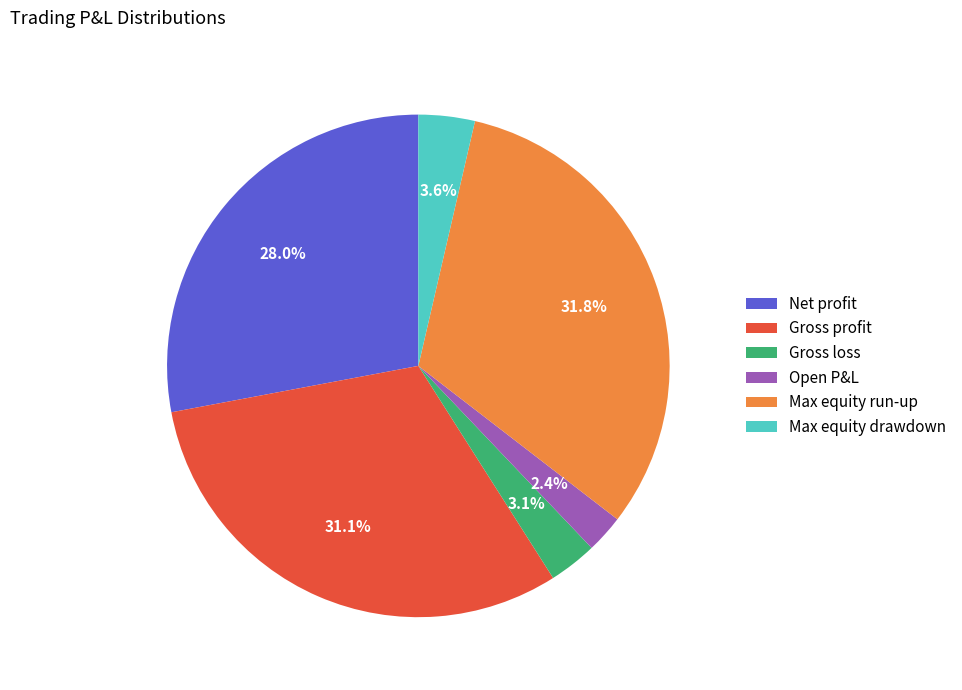

To the nearest percent, what is the combined percentage of Max equity drawdown and Max equity run-up?

35%